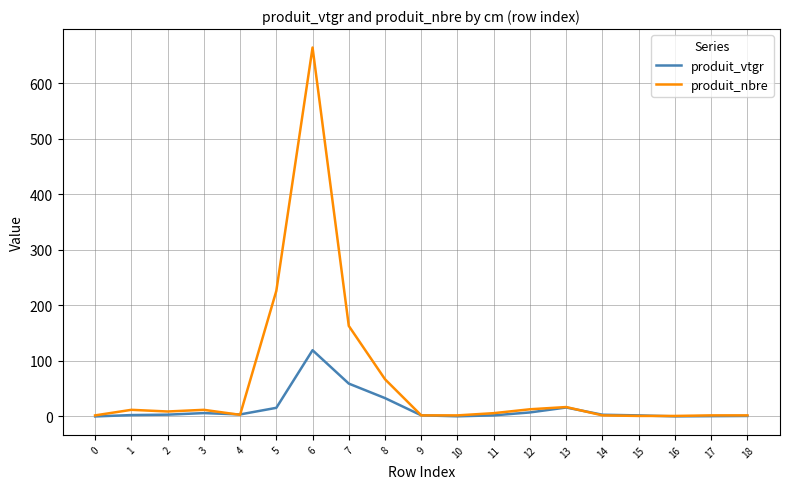

List the series in order of their peak value, highest first.

produit_nbre, produit_vtgr